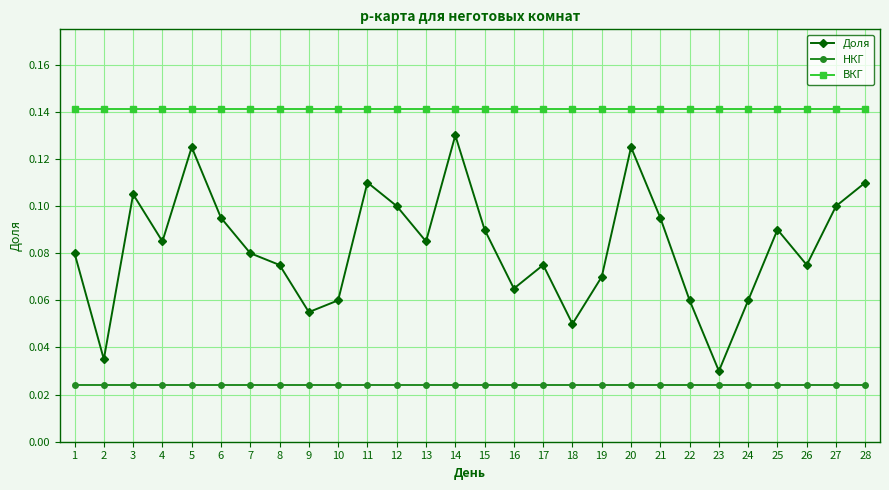

Count the number of data series in this chart.

3